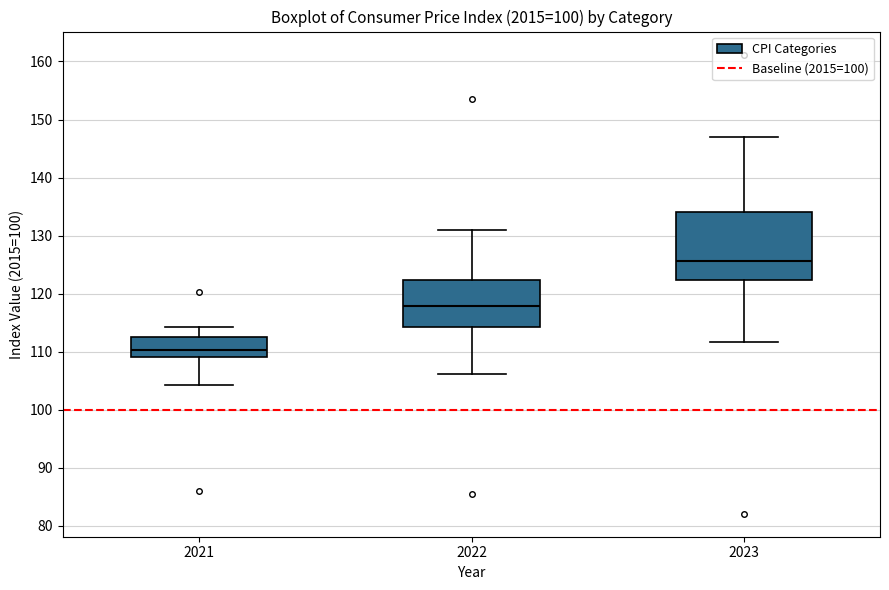

Which box is the tallest, from its lower edge to its upper edge?

2023